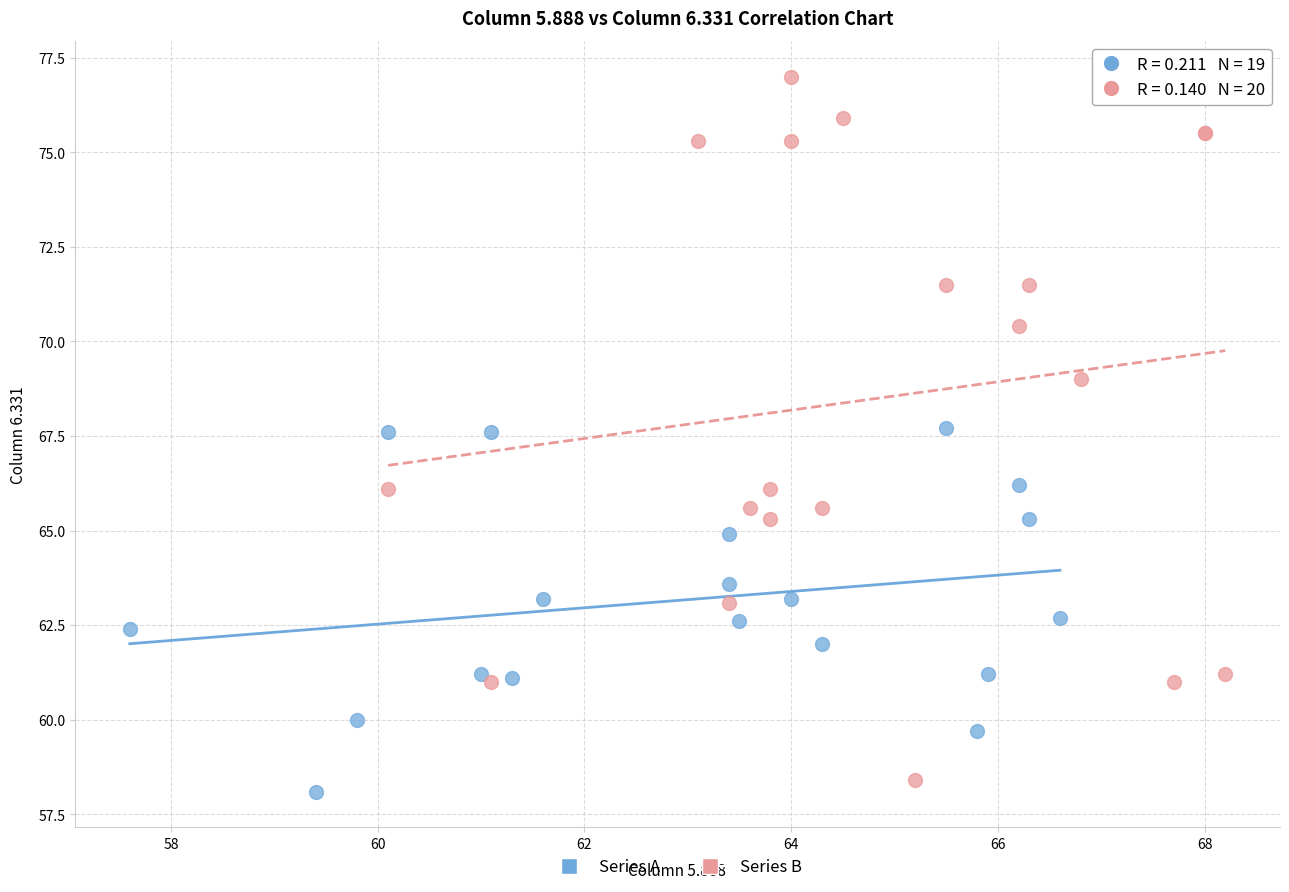

What are all the series names shown in the legend?

Series A, Series B